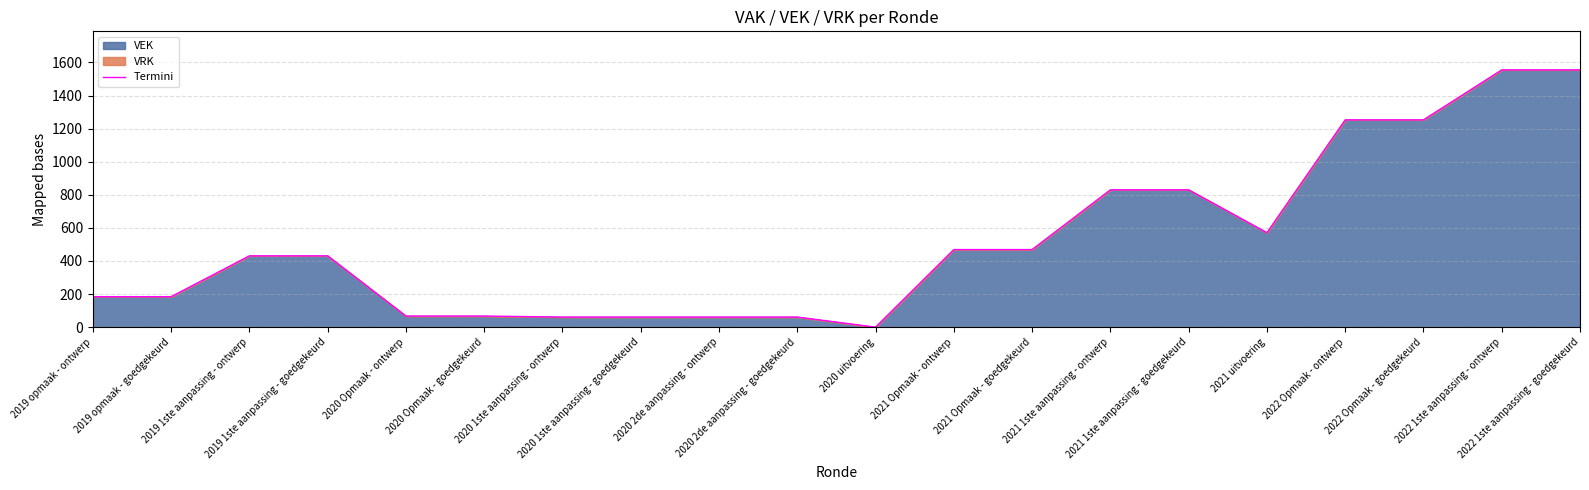

What is the label of the 6th point from the left?

2020 Opmaak - goedgekeurd